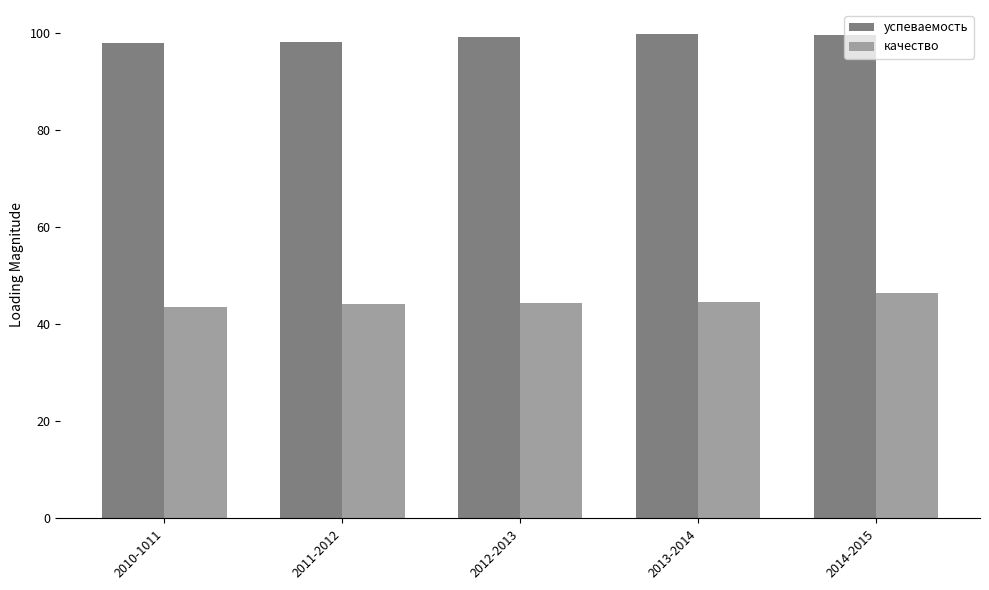

Read the качество value at 2012-2013.

44.3